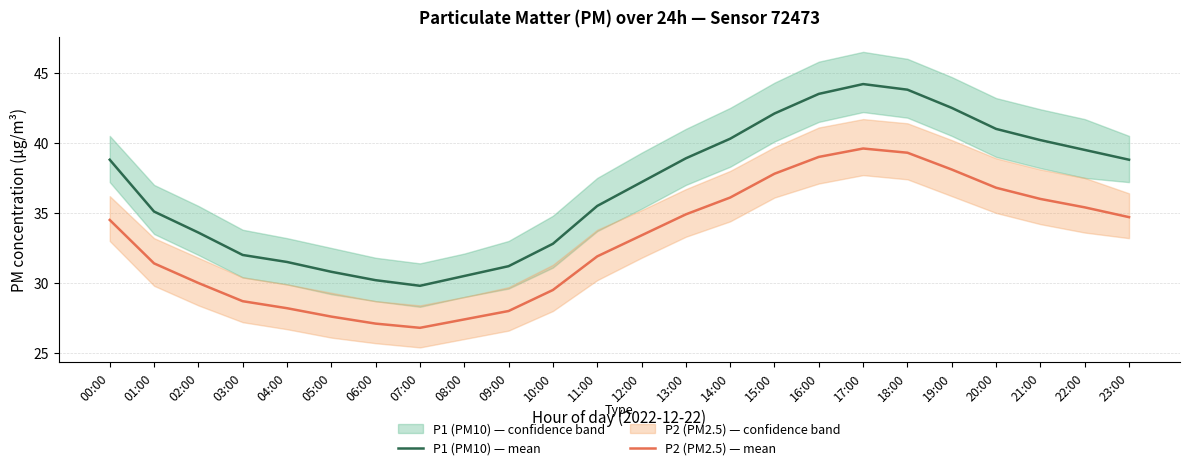

Reading left to right, extract all data points from this chart.

P1 (PM10) — mean: 38.8	35.1	33.6	32.0	31.5	30.8	30.2	29.8	30.5	31.2	32.8	35.5	37.2	38.9	40.3	42.1	43.5	44.2	43.8	42.5	41.0	40.2	39.5	38.8
P2 (PM2.5) — mean: 34.5	31.4	30.0	28.7	28.2	27.6	27.1	26.8	27.4	28.0	29.5	31.9	33.4	34.9	36.1	37.8	39.0	39.6	39.3	38.1	36.8	36.0	35.4	34.7